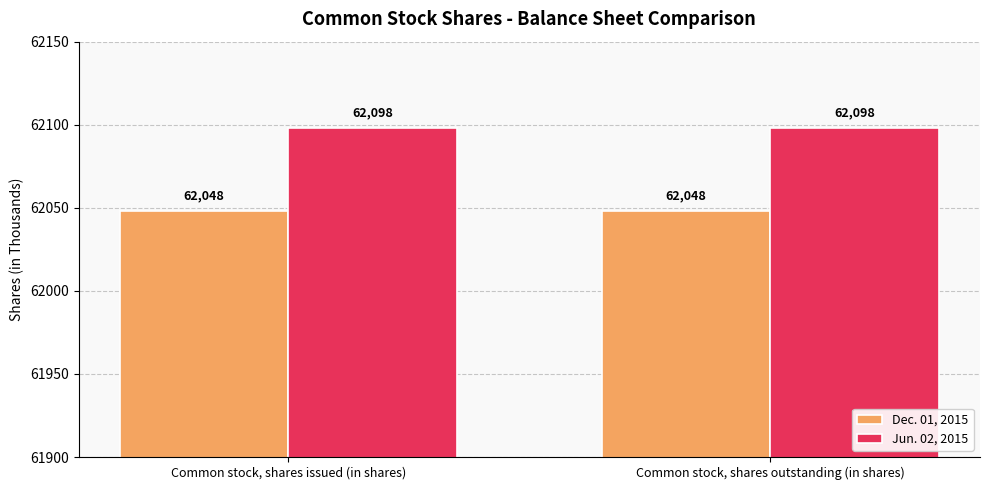

Reading left to right, list all the values displayed in this chart.

Dec. 01, 2015: Common stock, shares issued (in shares)=62048	Common stock, shares outstanding (in shares)=62048
Jun. 02, 2015: Common stock, shares issued (in shares)=62098	Common stock, shares outstanding (in shares)=62098